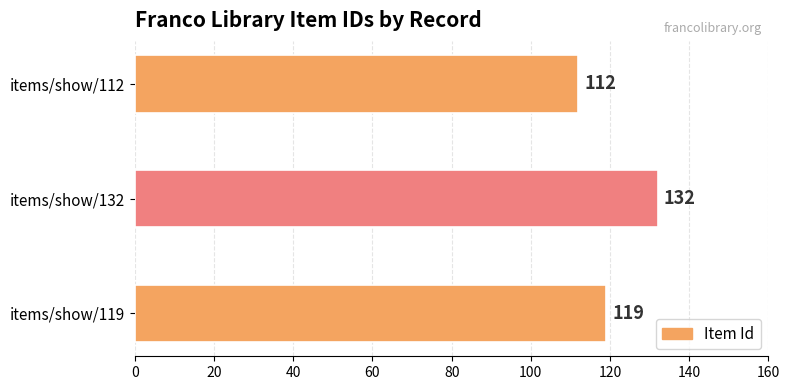

The value at items/show/132 is 132. True or false?

True